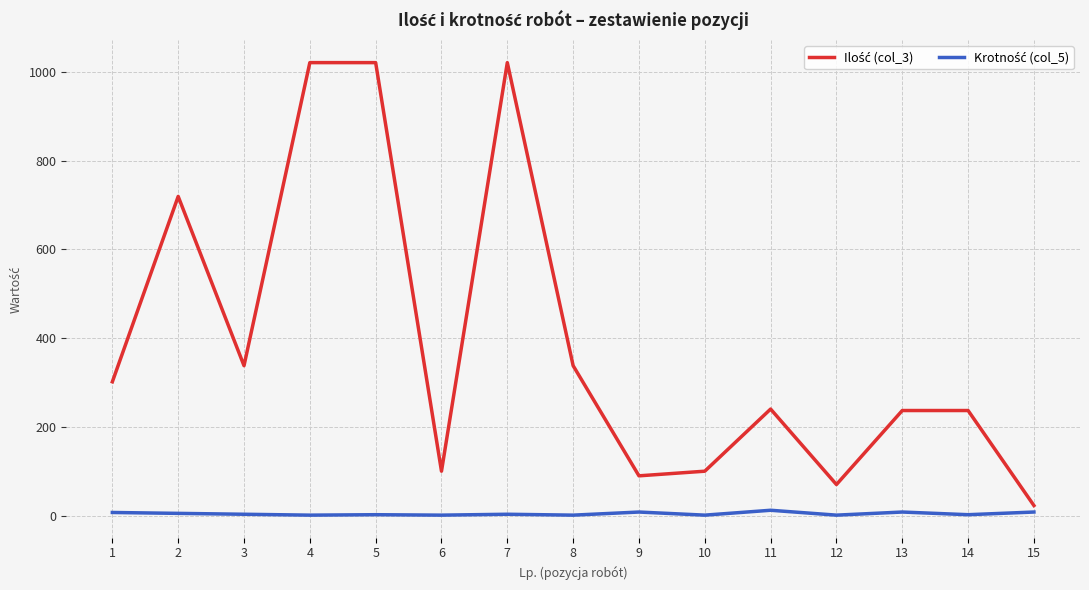

What is the greatest value displayed?

1020.5